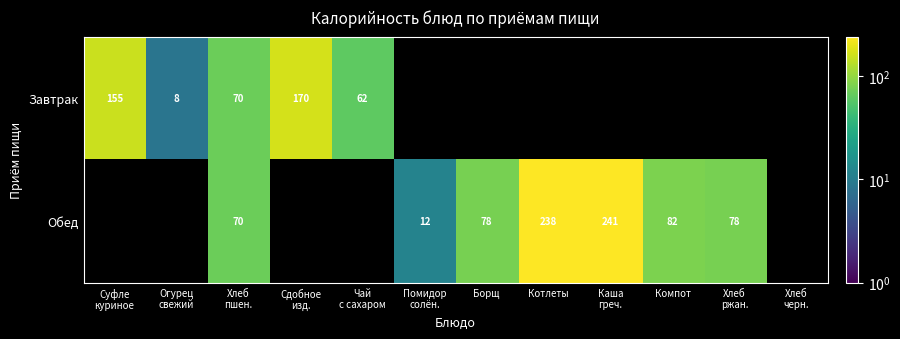

Which label corresponds to the largest value in the chart?

Каша
греч.